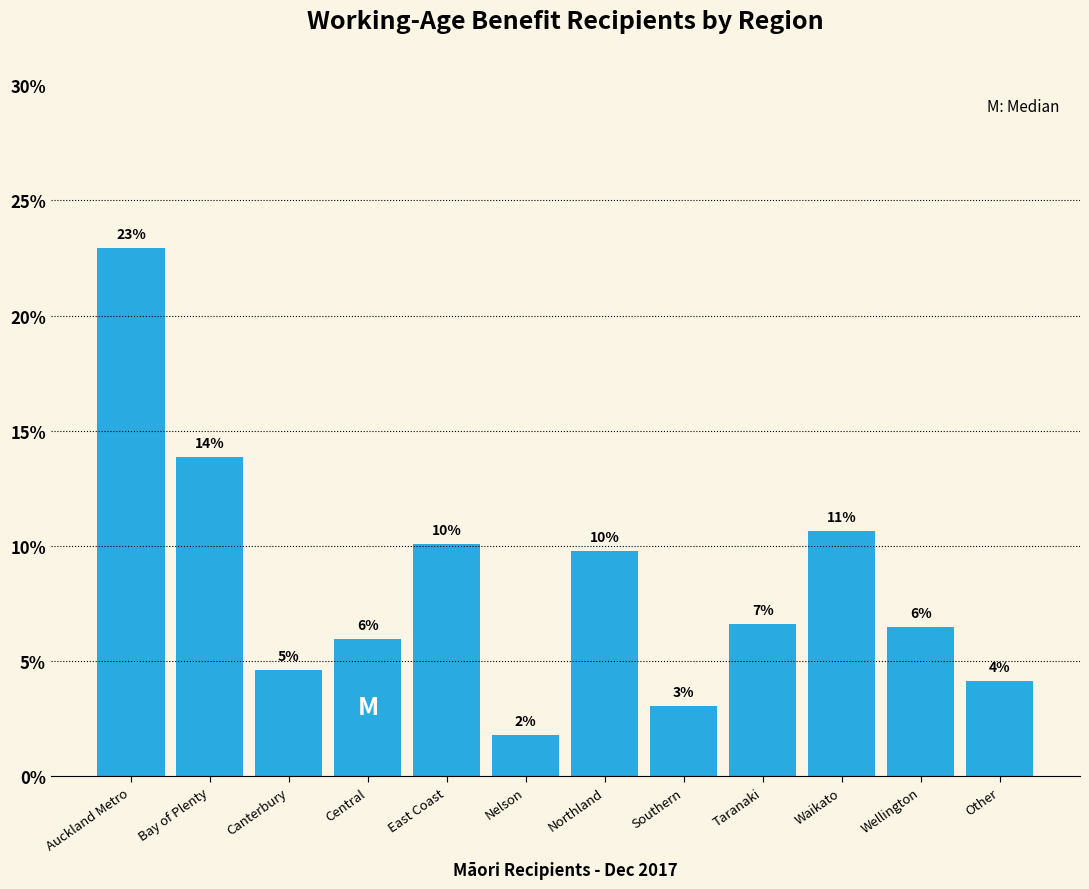

Are the bars horizontal?

No